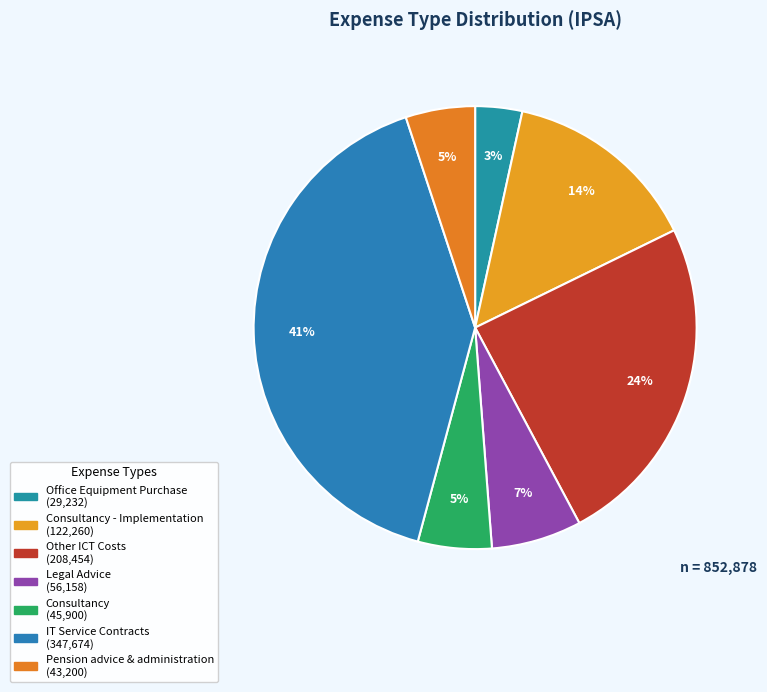

Is there a majority slice in this chart?

No